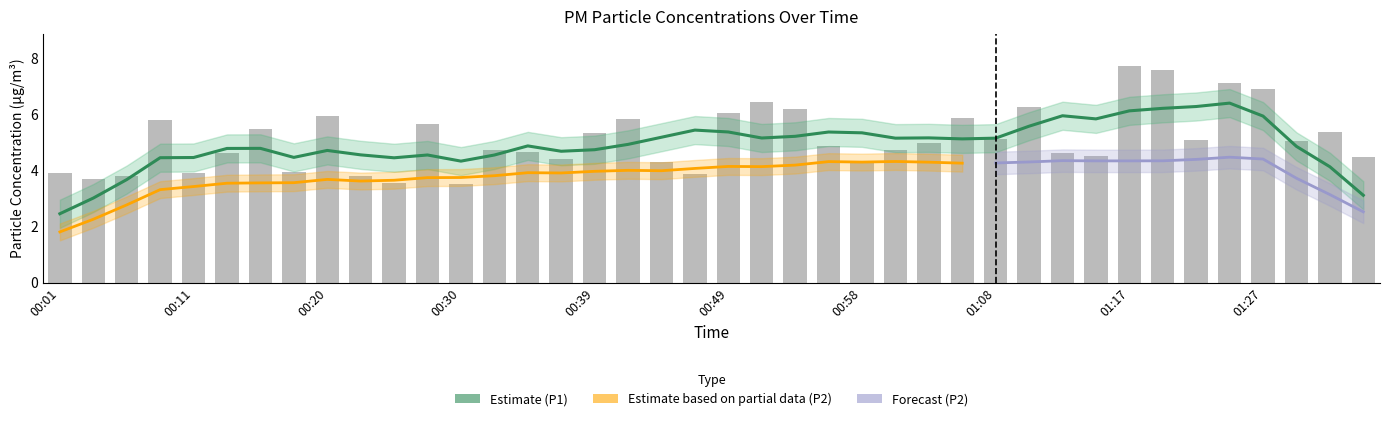

True or false: the data shows 6.0 at 00:49.

True